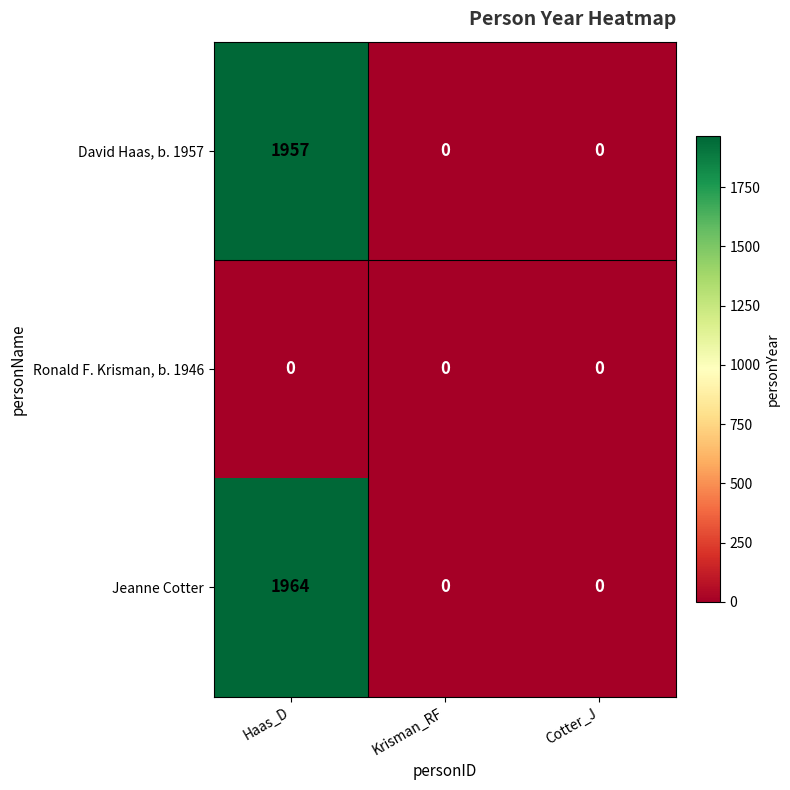

Reading left to right, extract all data points from this chart.

David Haas, b. 1957: 1957	0	0
Ronald F. Krisman, b. 1946: 0	0	0
Jeanne Cotter: 1964	0	0